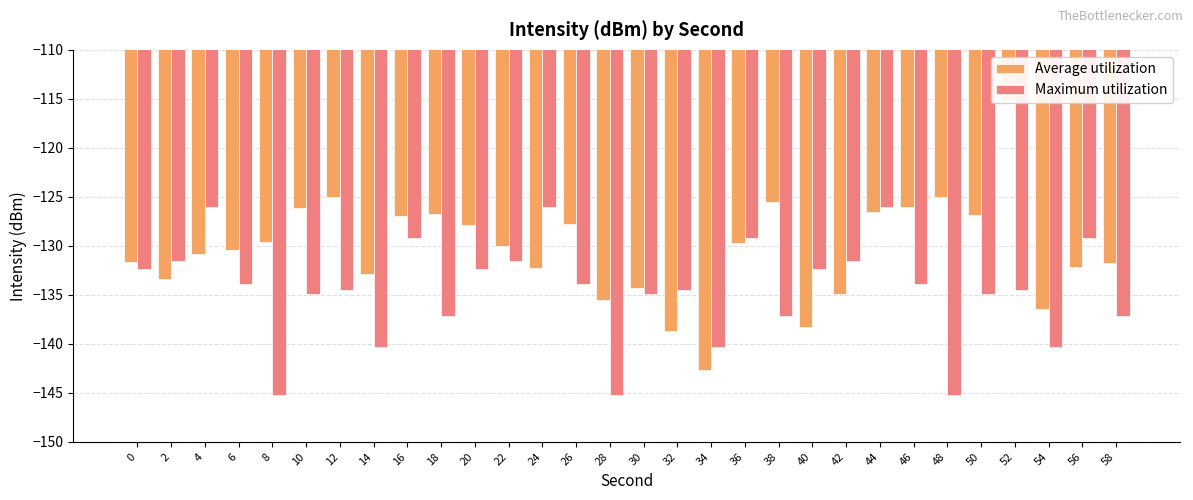

Reading left to right, transcribe all the data shown in this chart.

Average utilization: -131.7	-133.4	-130.8	-130.4	-129.6	-126.1	-125.0	-132.9	-126.9	-126.7	-127.9	-130.0	-132.3	-127.8	-135.5	-134.3	-138.7	-142.6	-129.7	-125.5	-138.3	-134.9	-126.5	-126.0	-125.0	-126.9	-115.1	-136.4	-132.2	-131.8
Maximum utilization: -132.4	-131.6	-126.0	-133.9	-145.2	-134.9	-134.5	-140.3	-129.2	-137.2	-132.4	-131.6	-126.0	-133.9	-145.2	-134.9	-134.5	-140.3	-129.2	-137.2	-132.4	-131.6	-126.0	-133.9	-145.2	-134.9	-134.5	-140.3	-129.2	-137.2